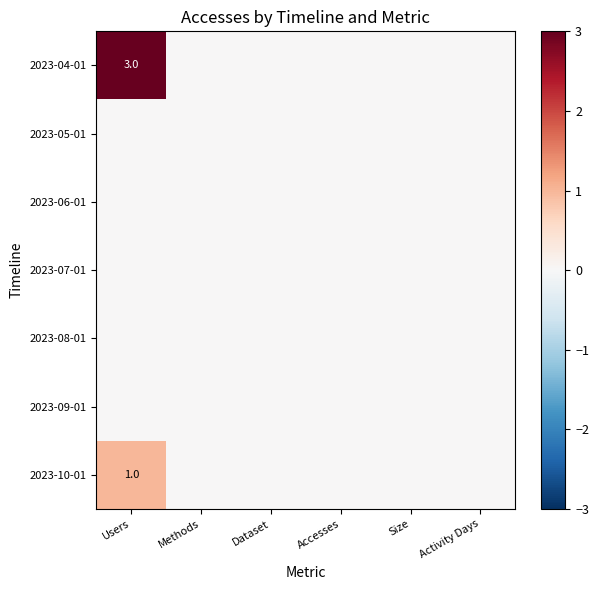

The 2023-10-01 series shows 2 at Users. True or false?

False